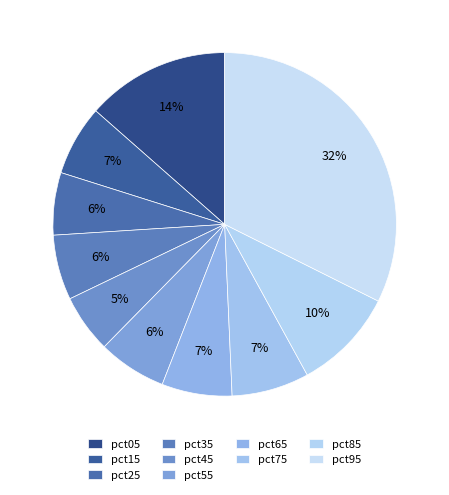

Is the sum of pct95 and pct05 greater than half?

No